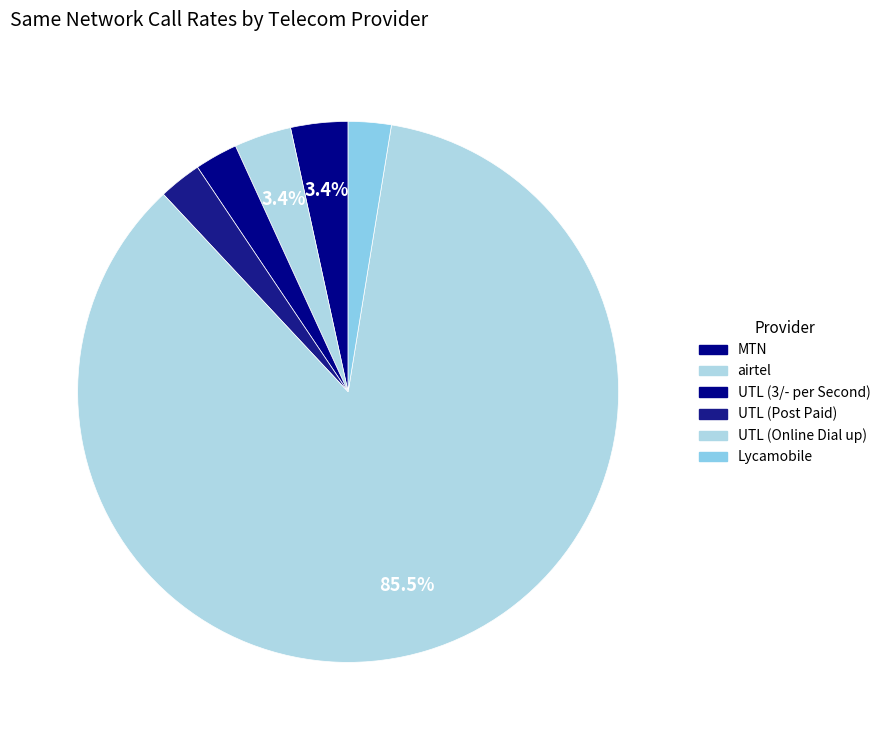

How many slices are in this pie chart?

6